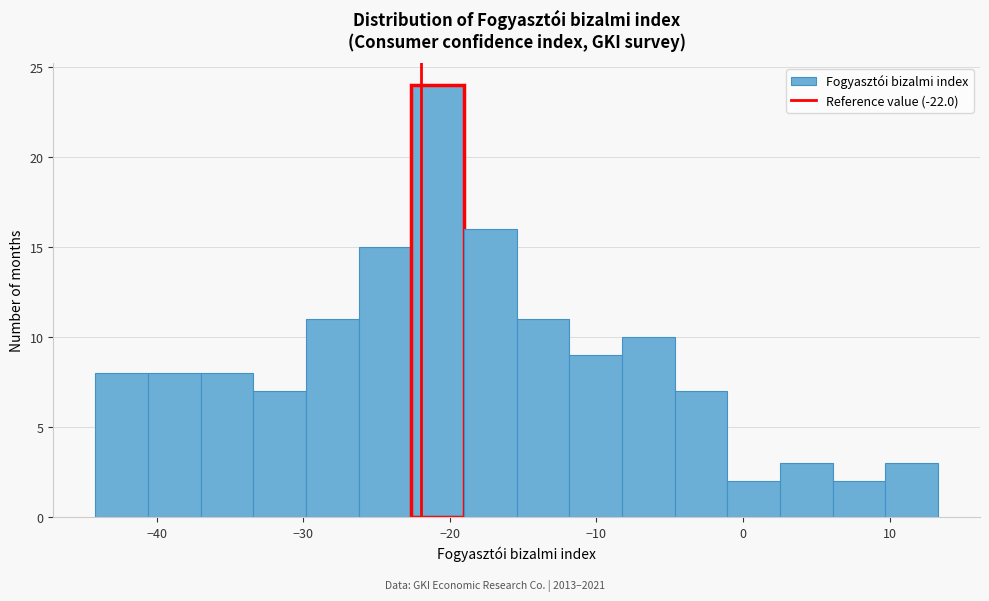

Around what value on the x-axis is the tallest bar? Give the approximate position of its centre, as read against the axis.

-21